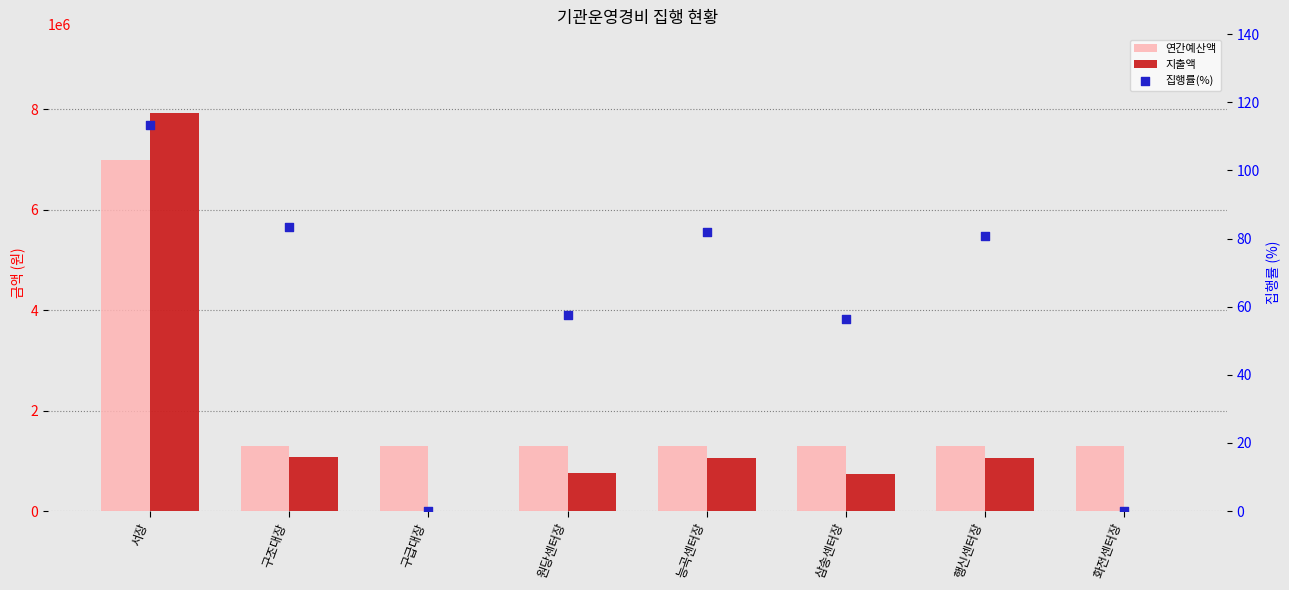

Is the value of 연간예산액 at 원당센터장 greater than the value of 집행률(%) at 화전센터장?

Yes